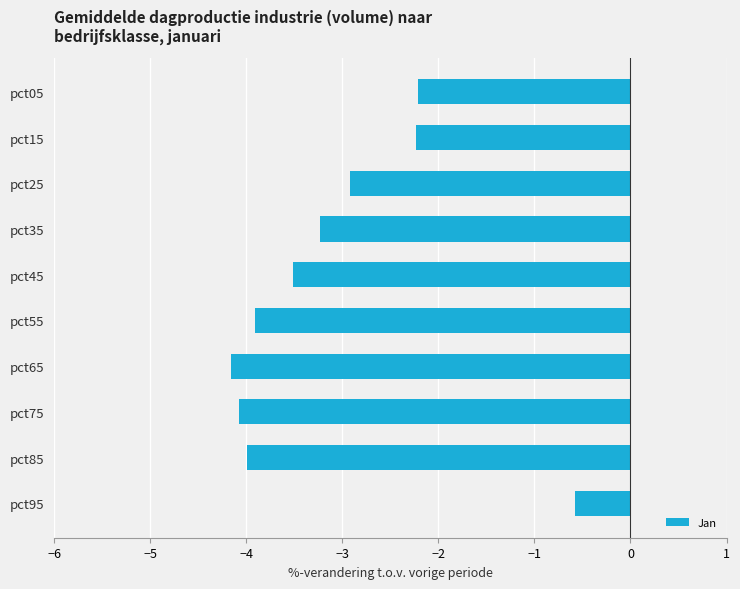

Read the value at pct35.

-3.2